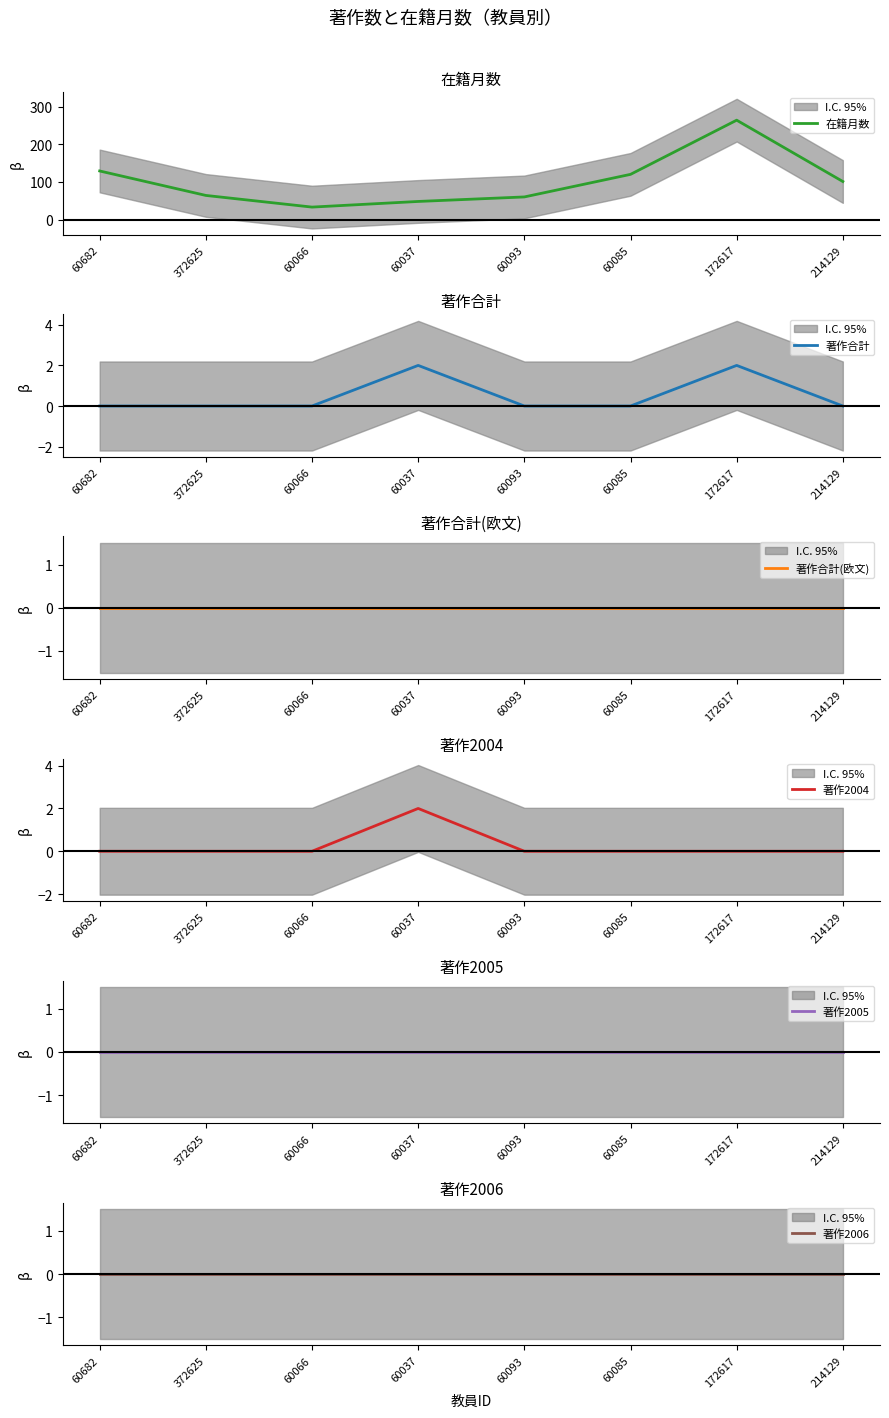

What is the total value across all series at 214129?

101